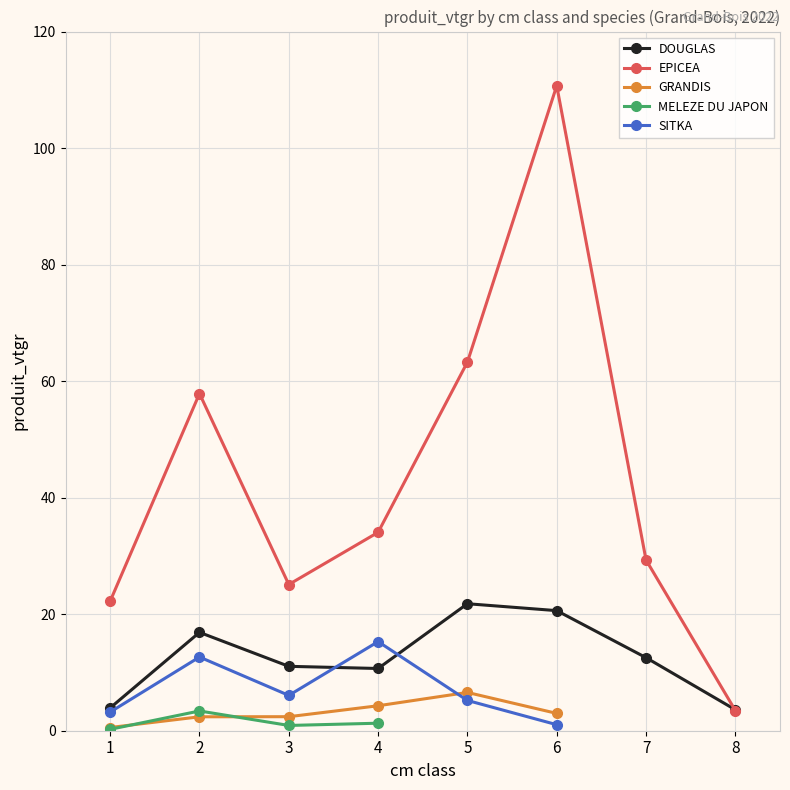

True or false: GRANDIS and MELEZE DU JAPON intersect in this chart.

True